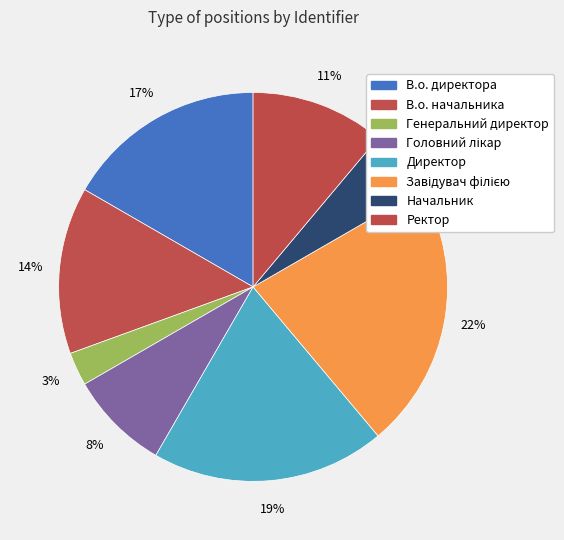

Count the number of slices in the pie.

8